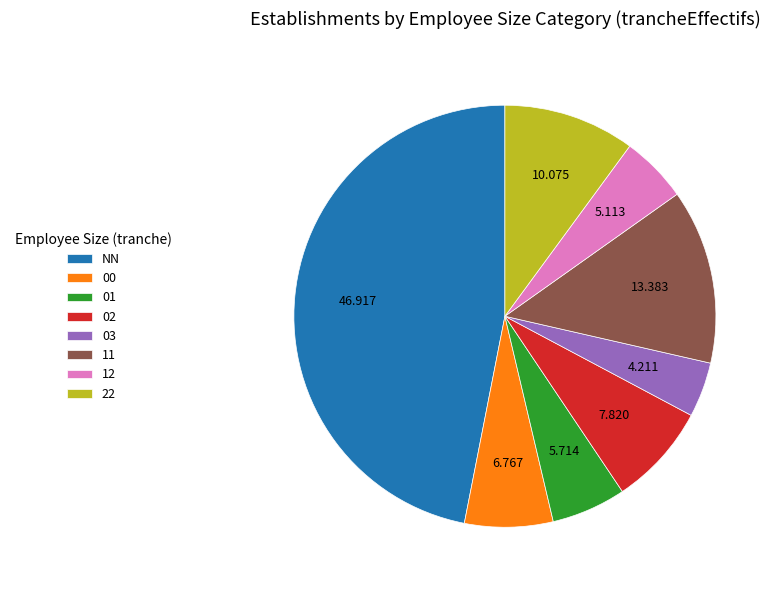

Does 01 represent more than half of the total?

No